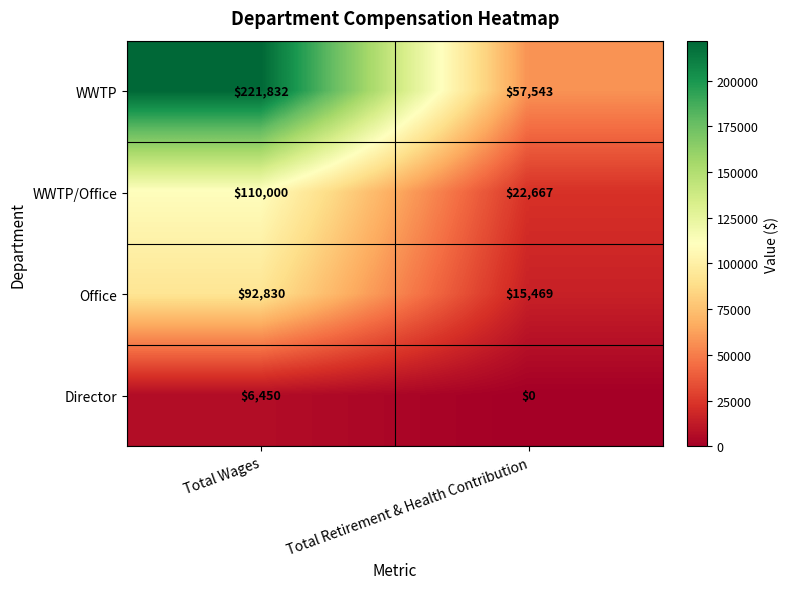

Reading right to left, transcribe all the data shown in this chart.

WWTP: 57543	221832
WWTP/Office: 22667	110000
Office: 15469	92830
Director: 0	6450